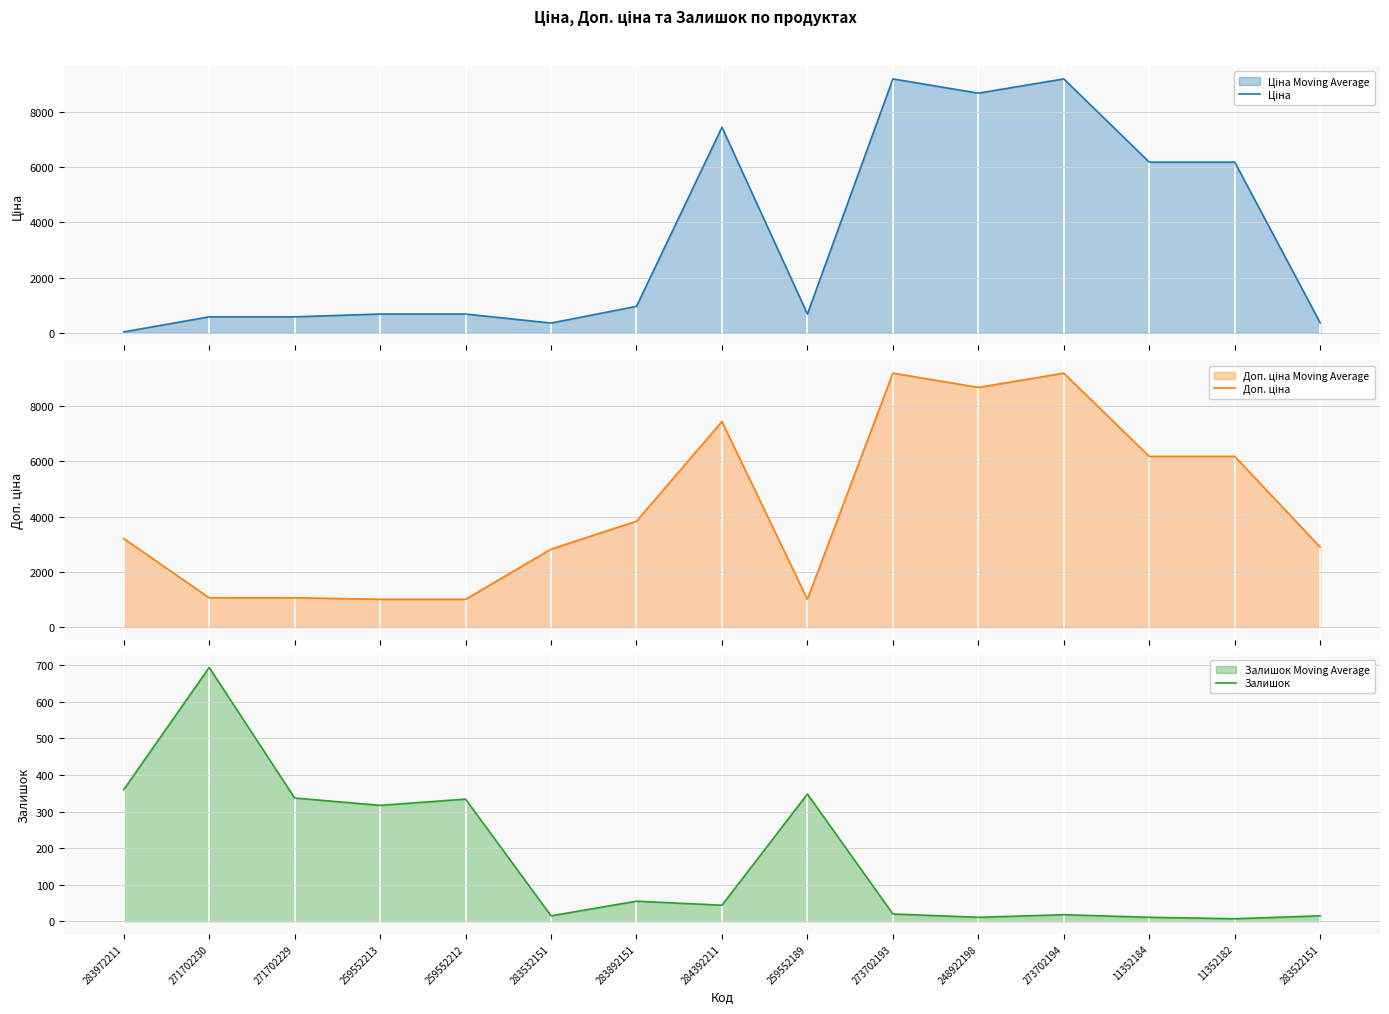

Reading right to left, transcribe all the data shown in this chart.

Ціна: 283522151=362.1	11352182=6182.6	11352184=6182.6	273702194=9196.3	248922198=8679.5	273702193=9196.3	259552189=679.8	284392211=7444.6	283892151=958.4	283532151=352.6	259552212=679.8	259552213=679.8	271702229=578.1	271702230=578.1	283972211=32.0
Доп. ціна: 283522151=2896.6	11352182=6182.6	11352184=6182.6	273702194=9196.3	248922198=8679.5	273702193=9196.3	259552189=1004.1	284392211=7444.6	283892151=3833.8	283532151=2821.2	259552212=1004.1	259552213=1004.1	271702229=1060.0	271702230=1060.0	283972211=3205.0
Залишок: 283522151=15.0	11352182=7.0	11352184=11.0	273702194=18.0	248922198=11.0	273702193=20.0	259552189=348.0	284392211=44.0	283892151=55.0	283532151=15.0	259552212=334.0	259552213=317.0	271702229=337.0	271702230=694.0	283972211=360.0